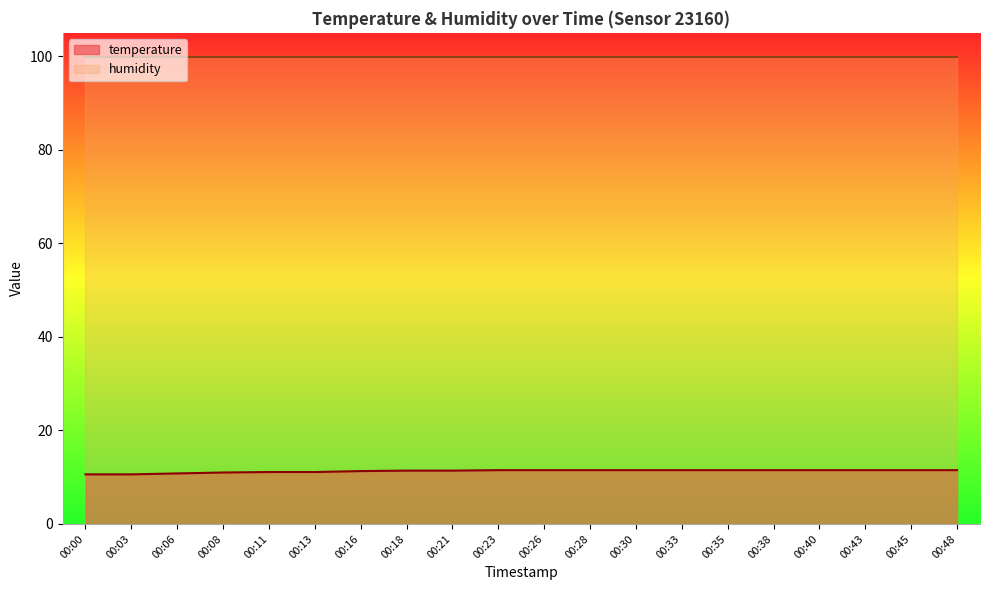

List the labels in order of value, smallest first.

00:00, 00:03, 00:06, 00:08, 00:11, 00:13, 00:16, 00:18, 00:21, 00:23, 00:26, 00:28, 00:30, 00:33, 00:35, 00:38, 00:40, 00:43, 00:45, 00:48